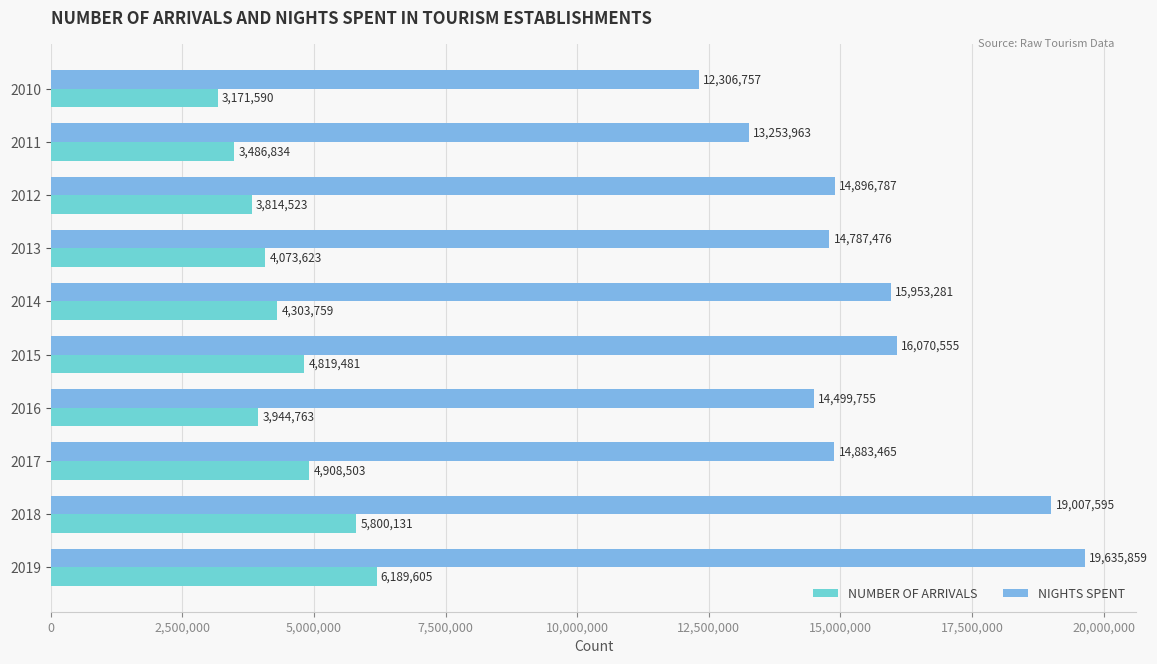

The value of NIGHTS SPENT at 2013 is 14787476. True or false?

True